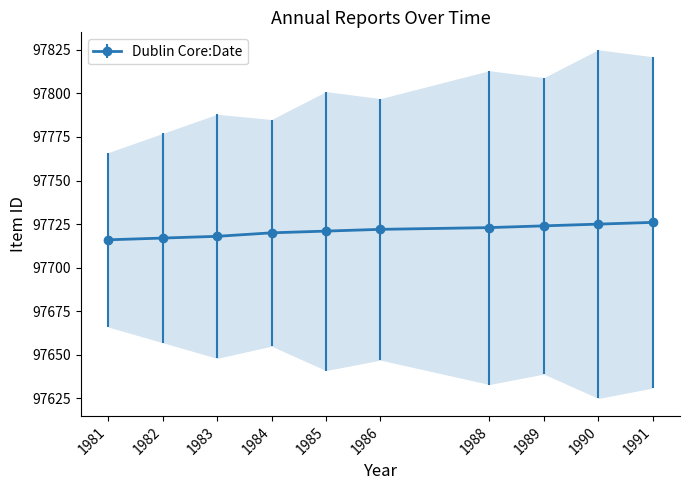

True or false: the data has more than 0 interior local peaks.

False